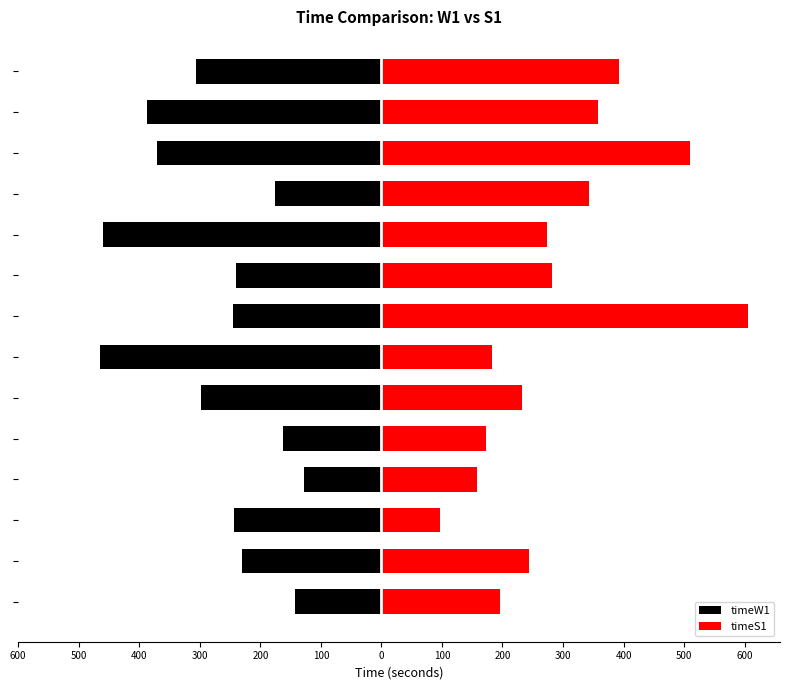

What is the difference between the highest and lowest values at 600?

339